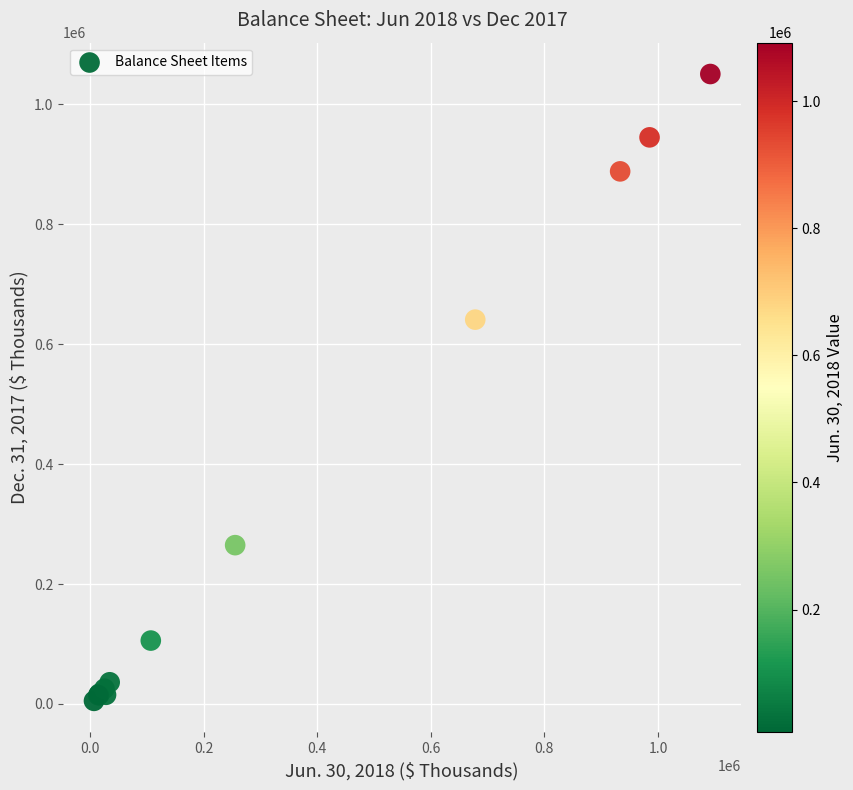

What Y value in the scatter plot is closest to 527912?

641008